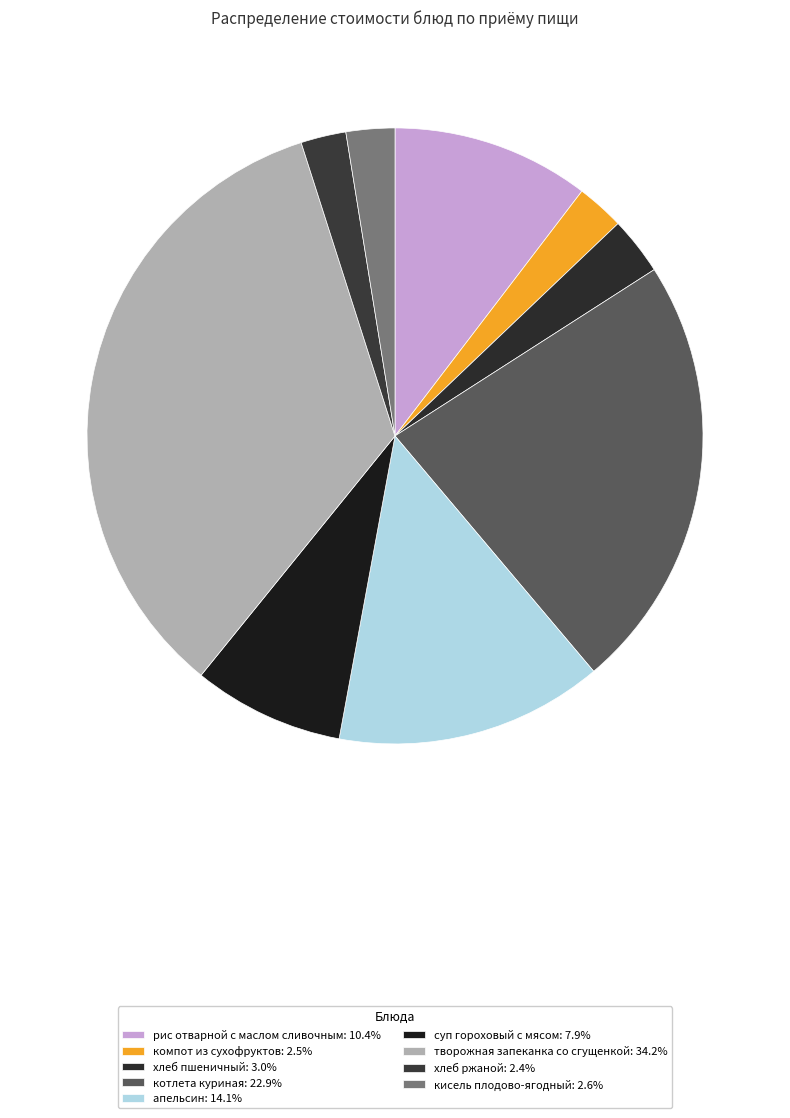

How many segments does this pie chart have?

9